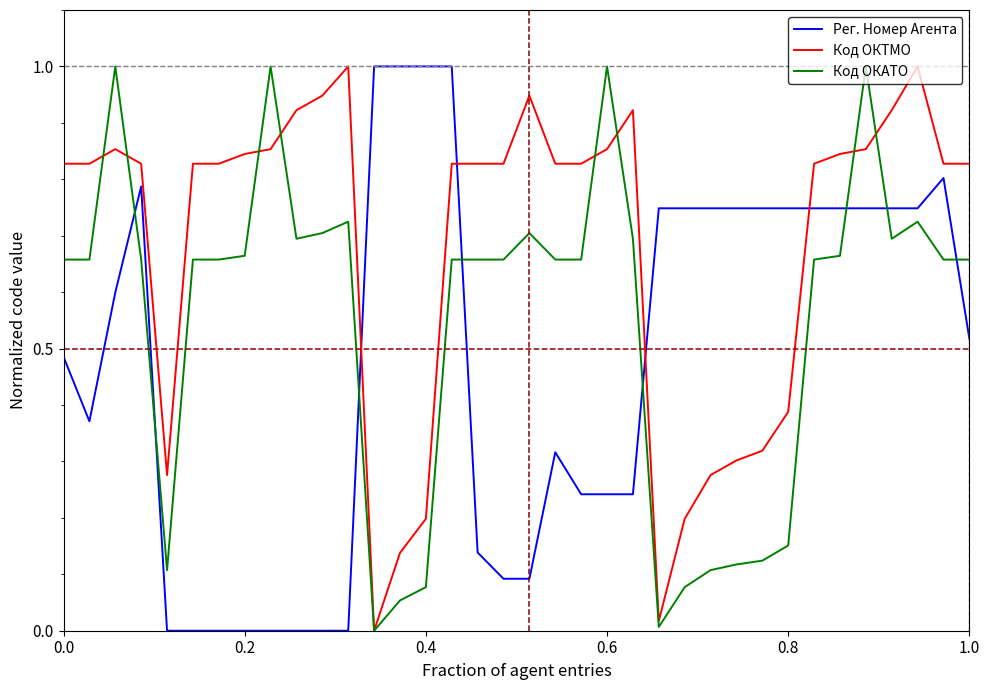

True or false: Код ОКАТО and Рег. Номер Агента cross at least once.

True